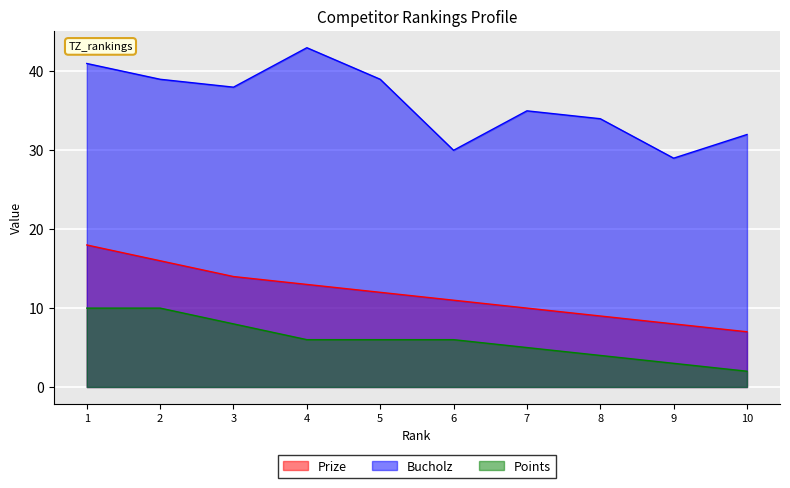

True or false: Prize has a value of 16 at 2.

True